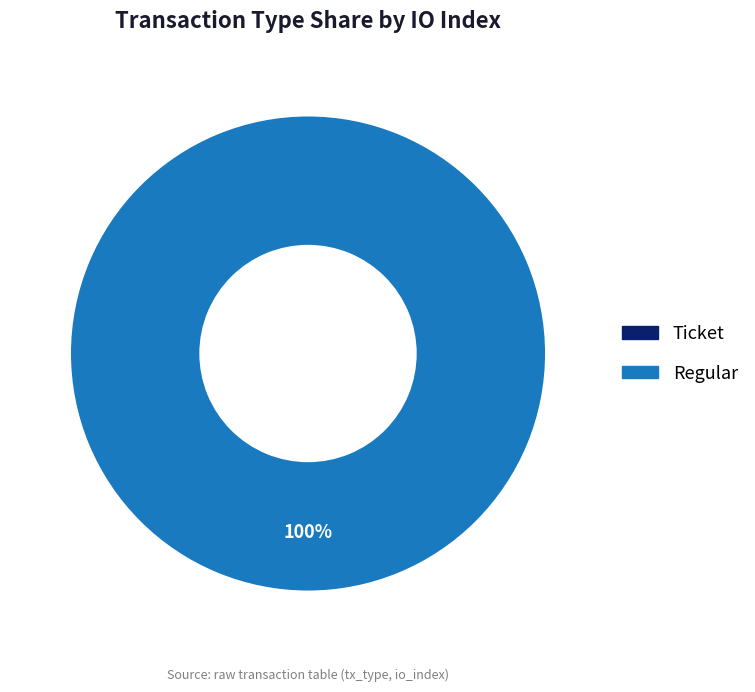

Count the number of slices in the pie.

2